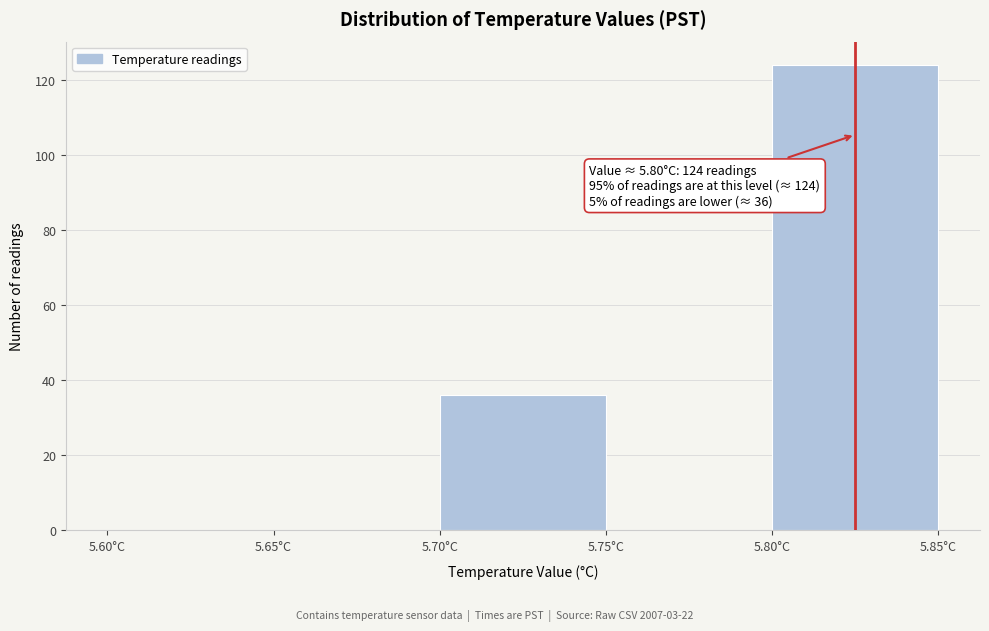

Which range on the x-axis has the tallest bar?

5.80 to 5.85